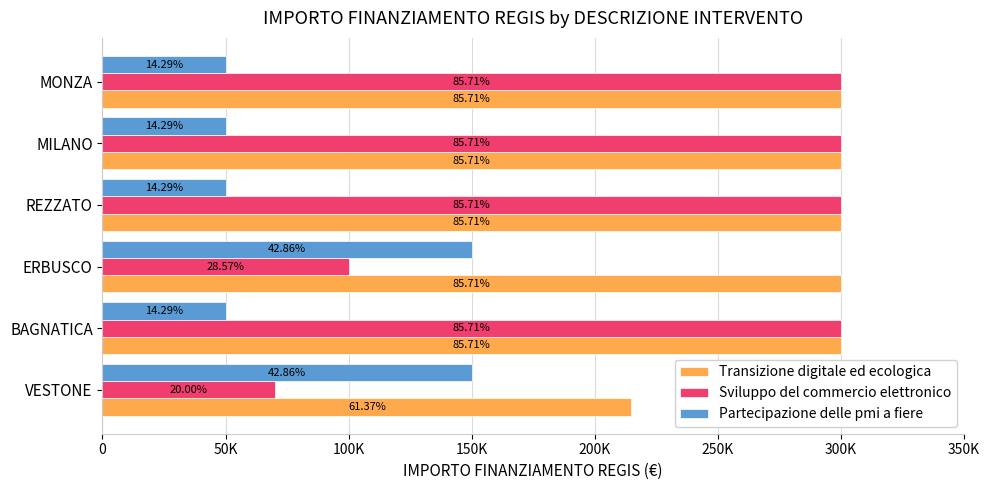

What are all the series names shown in the legend?

Transizione digitale ed ecologica, Sviluppo del commercio elettronico, Partecipazione delle pmi a fiere